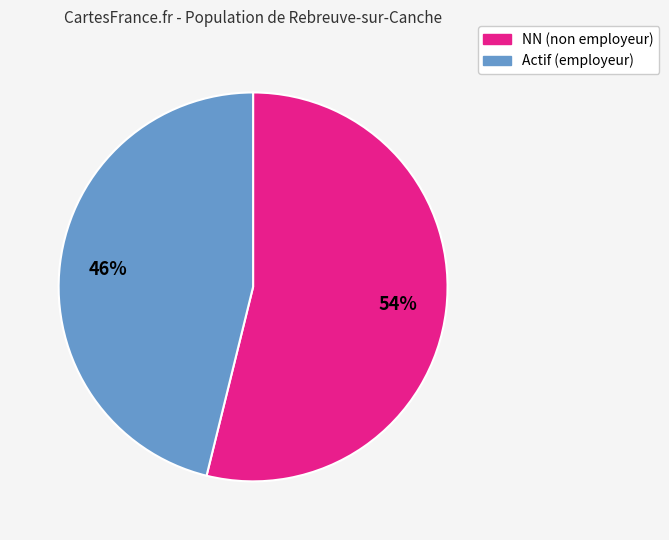

Does any single category account for the majority?

Yes